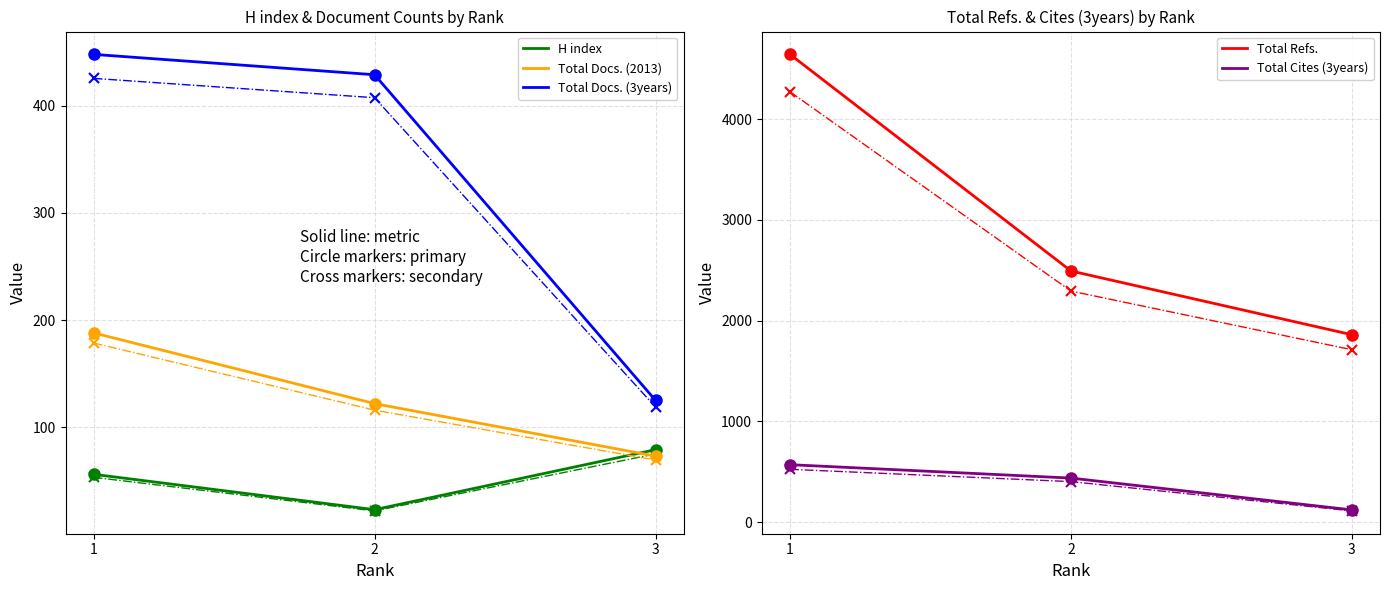

What is the difference between the second highest and minimum values in the Total Docs. (2013) series?

49